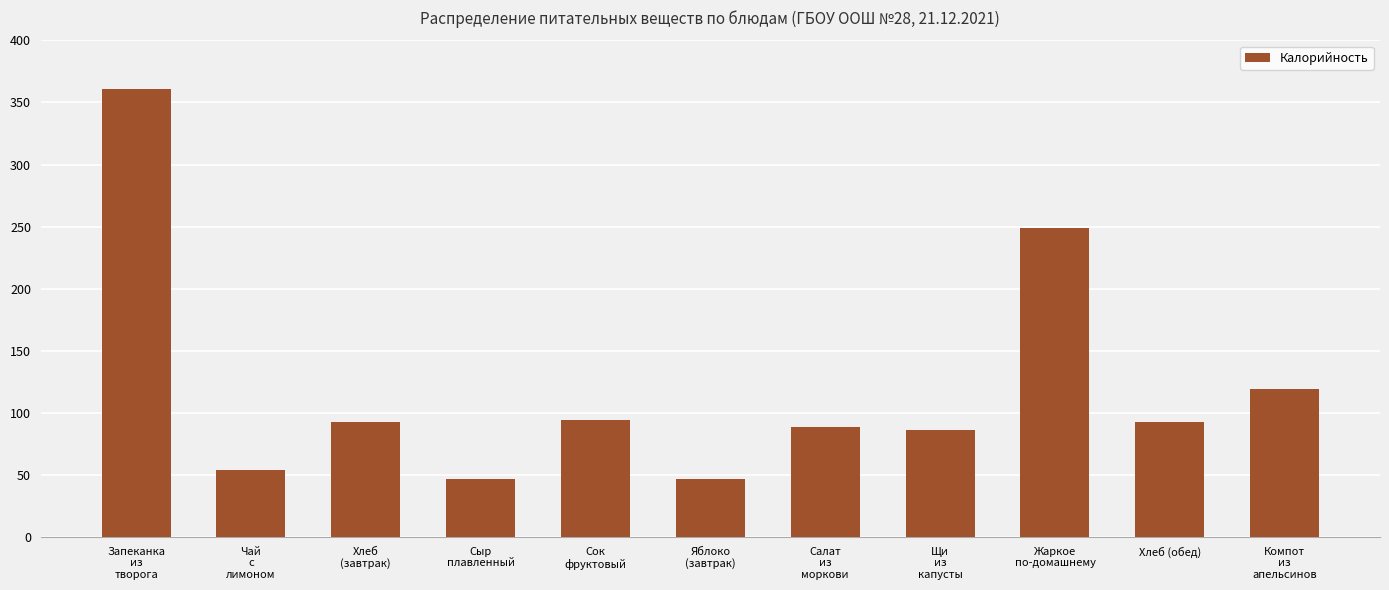

What position from the left is Запеканка
из
творога?

1